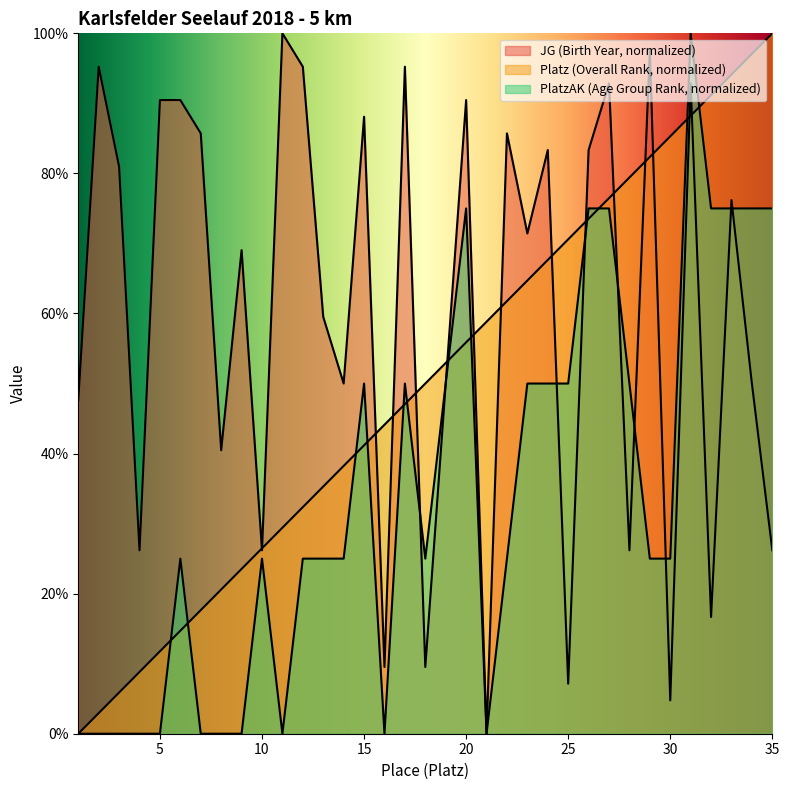

What is the difference between the second highest and minimum values in the Platz series?

97.1